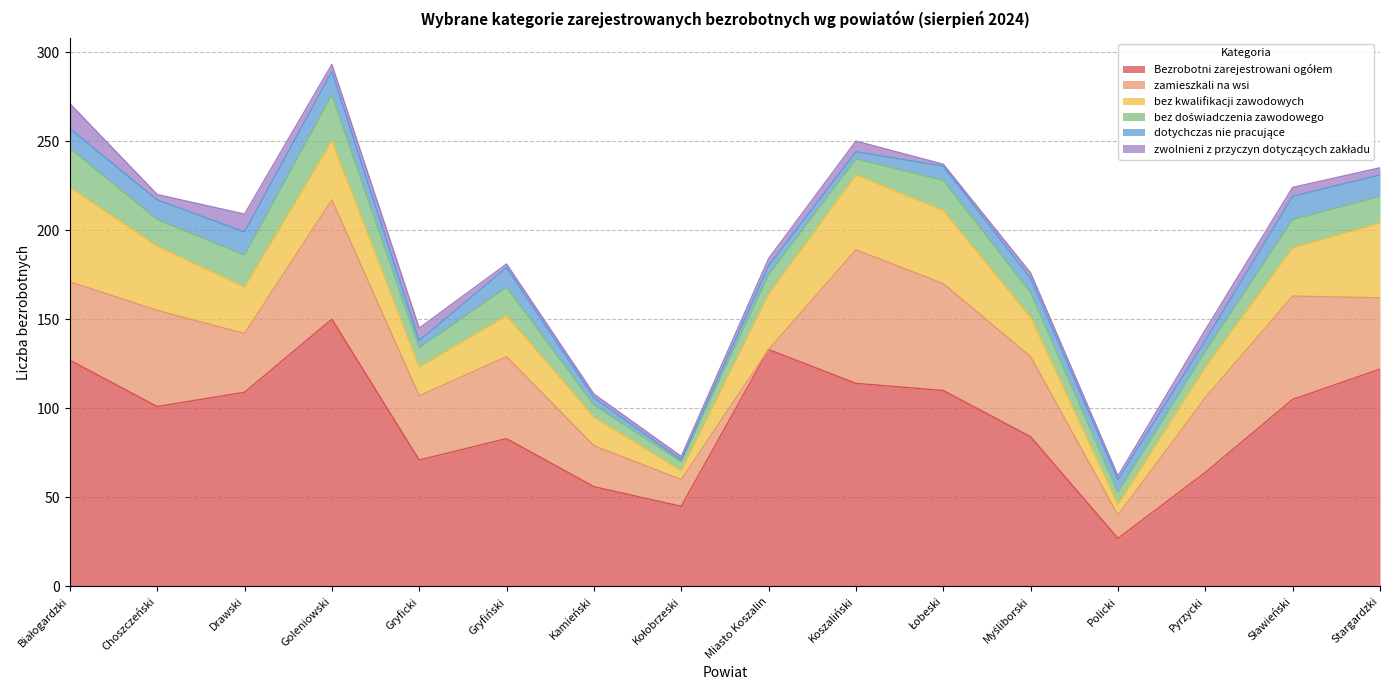

What is the maximum value for zamieszkali na wsi?

75